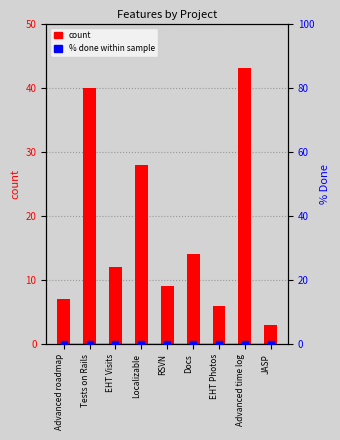

How many bars are there in total?

18